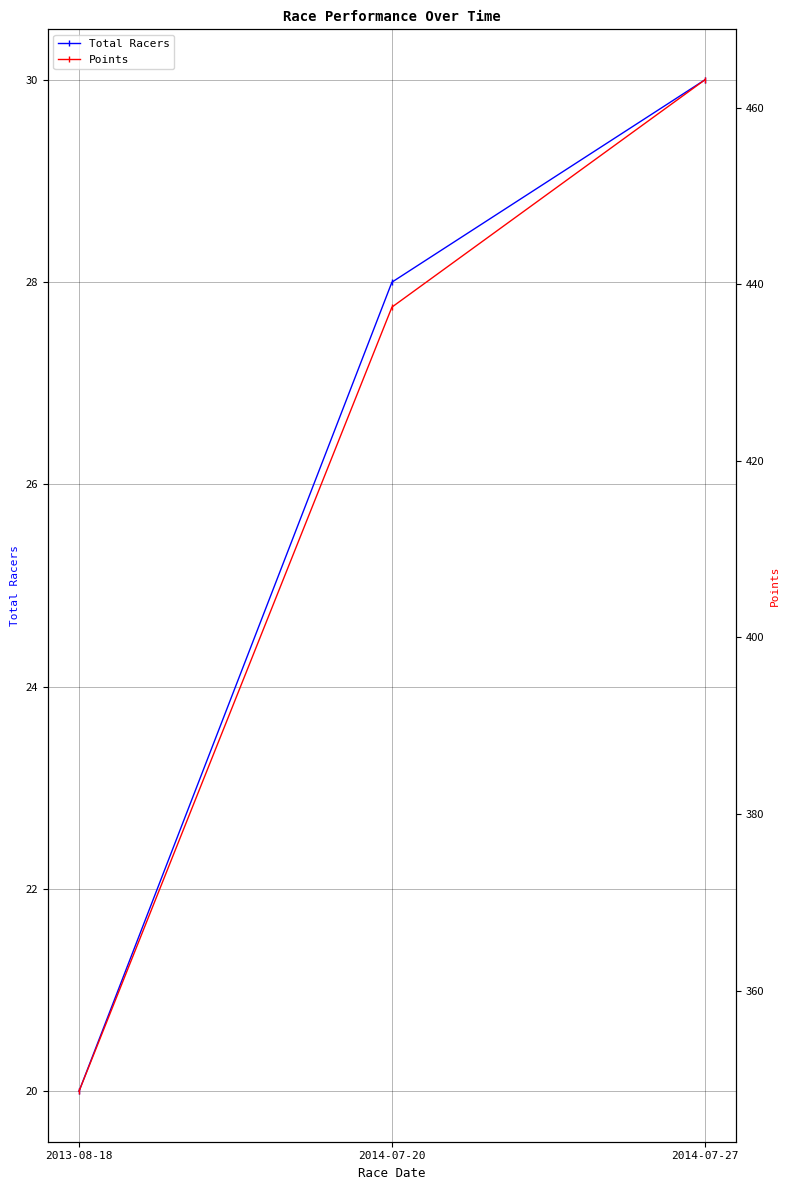

What is the difference between the maximum and minimum values in the Total Racers series?

10